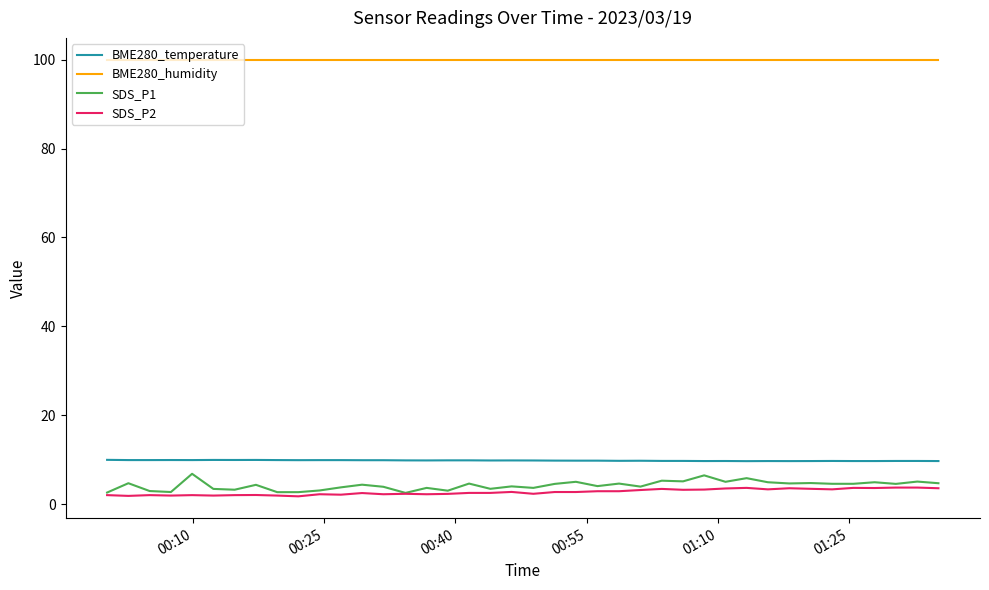

True or false: SDS_P2 and BME280_humidity intersect in this chart.

False